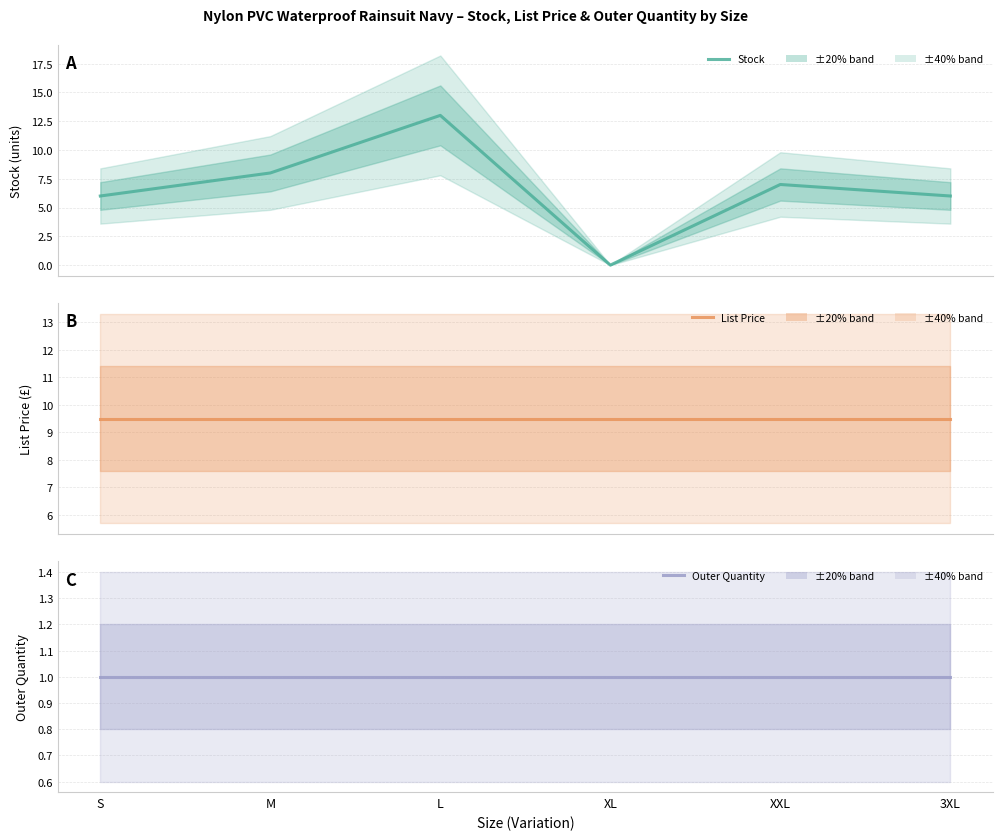

Reading left to right, what are all the values shown in this chart?

Stock: S=6.0	M=8.0	L=13.0	XL=0.0	XXL=7.0	3XL=6.0
List Price: S=9.5	M=9.5	L=9.5	XL=9.5	XXL=9.5	3XL=9.5
Outer Quantity: S=1.0	M=1.0	L=1.0	XL=1.0	XXL=1.0	3XL=1.0